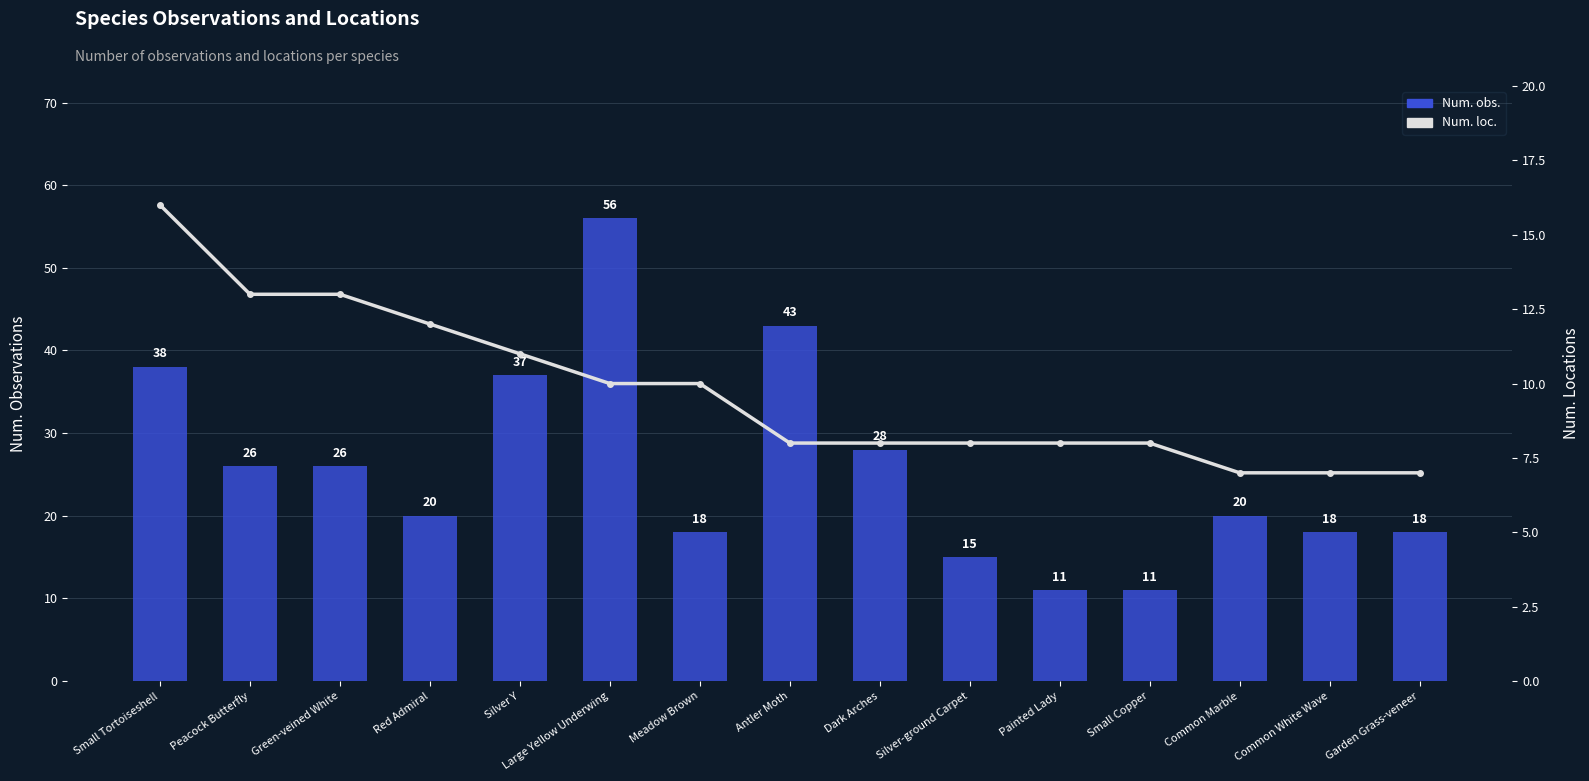

Between Dark Arches and Common Marble, which series saw the biggest shift?

Num. obs.